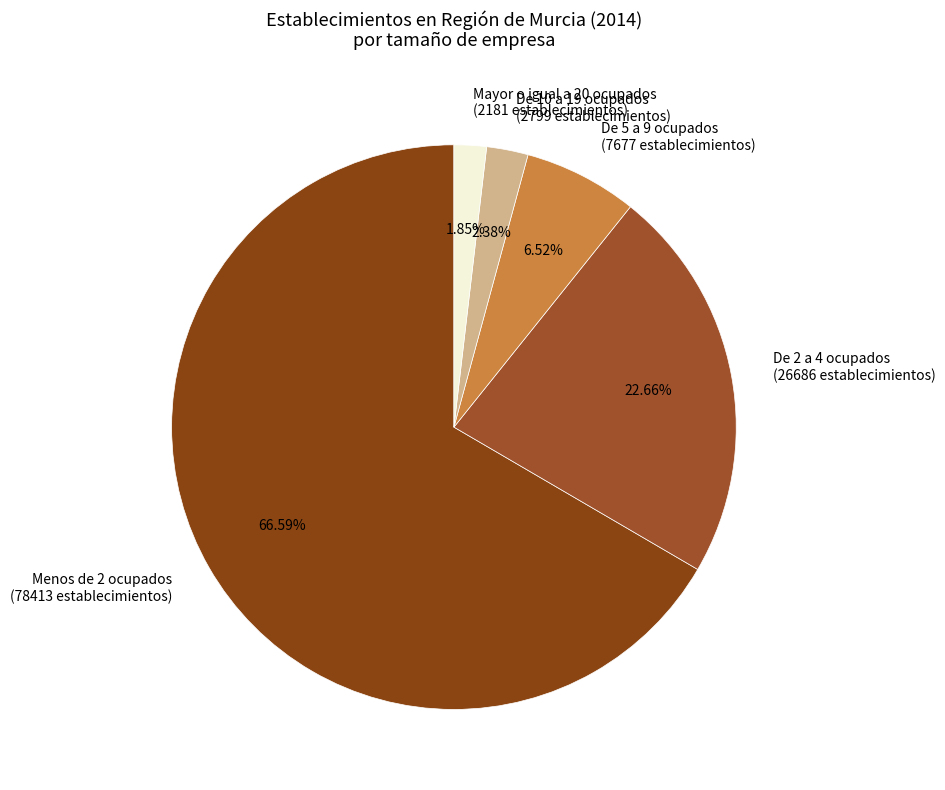

How many slices are in this pie chart?

5